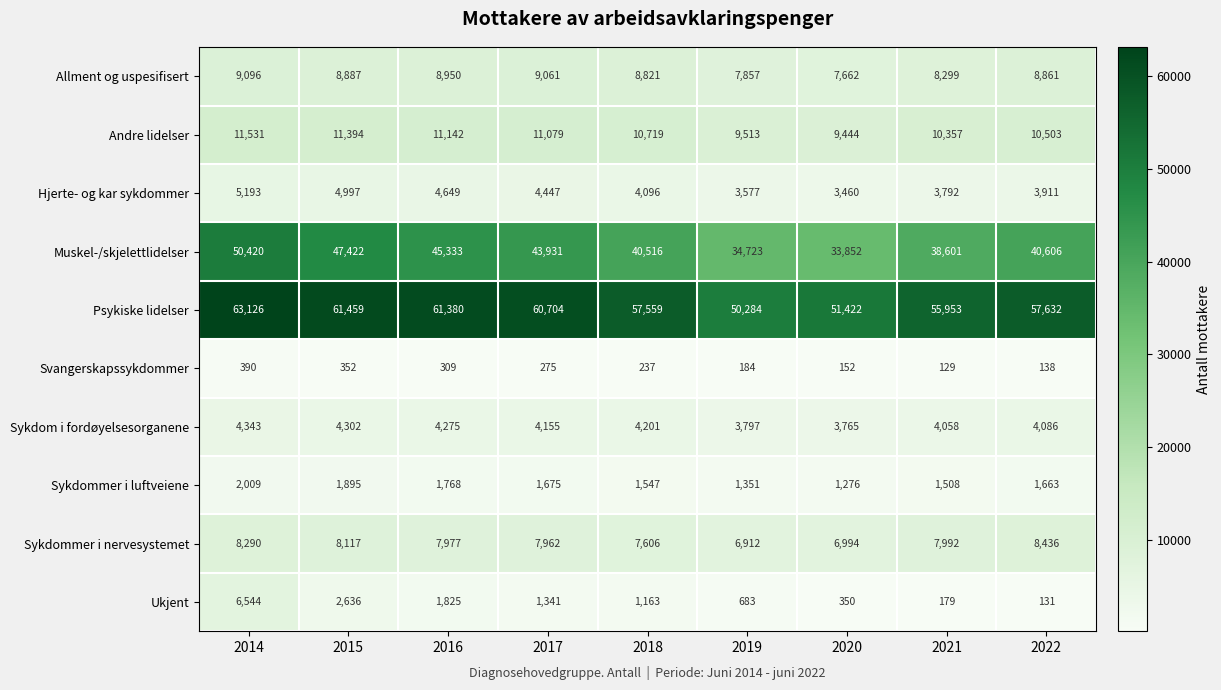

What is the difference between the Muskel-/skjelettlidelser values at 2022 and 2018?

90